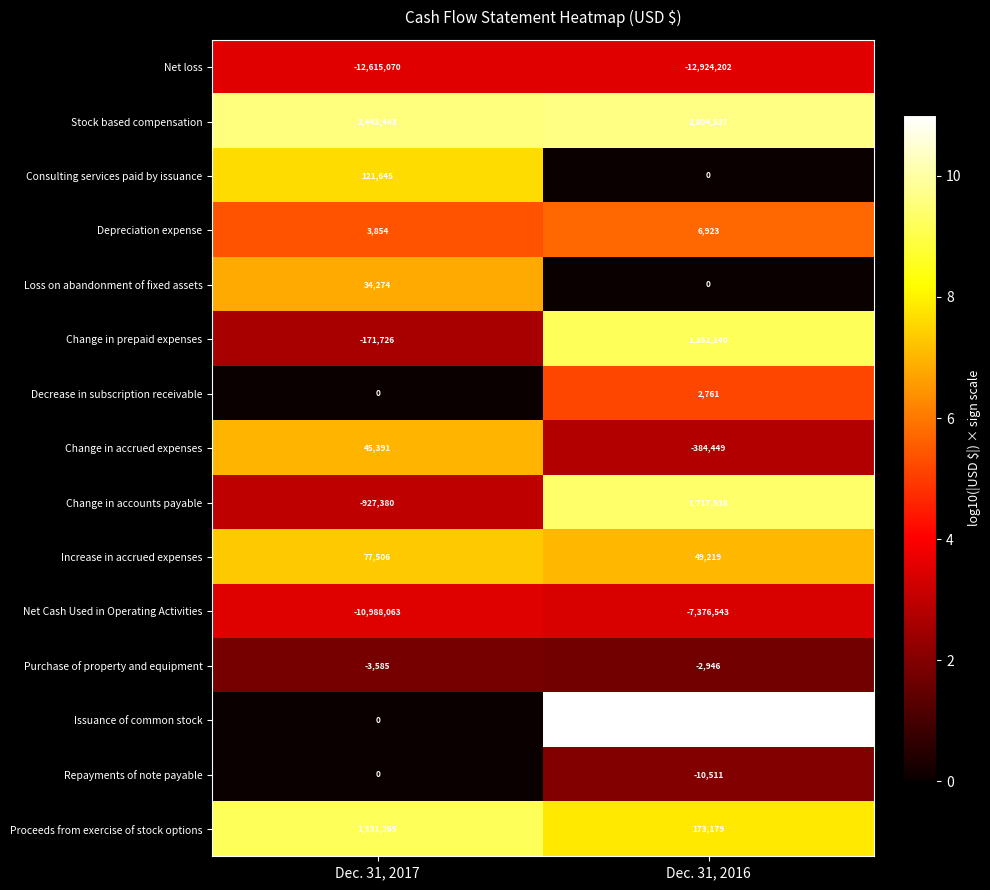

List the series in order of their peak value, highest first.

Issuance of common stock, Stock based compensation, Change in accounts payable, Change in prepaid expenses, Proceeds from exercise of stock options, Consulting services paid by issuance, Increase in accrued expenses, Change in accrued expenses, Loss on abandonment of fixed assets, Depreciation expense, Decrease in subscription receivable, Repayments of note payable, Purchase of property and equipment, Net Cash Used in Operating Activities, Net loss